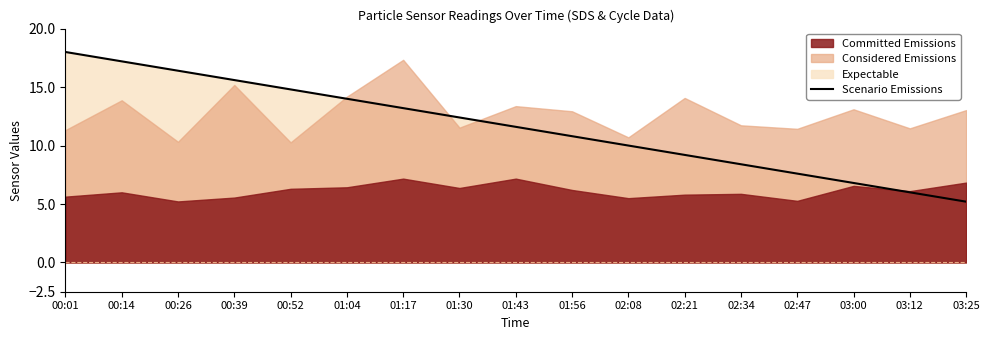

Which label corresponds to the largest value in the chart?

00:01